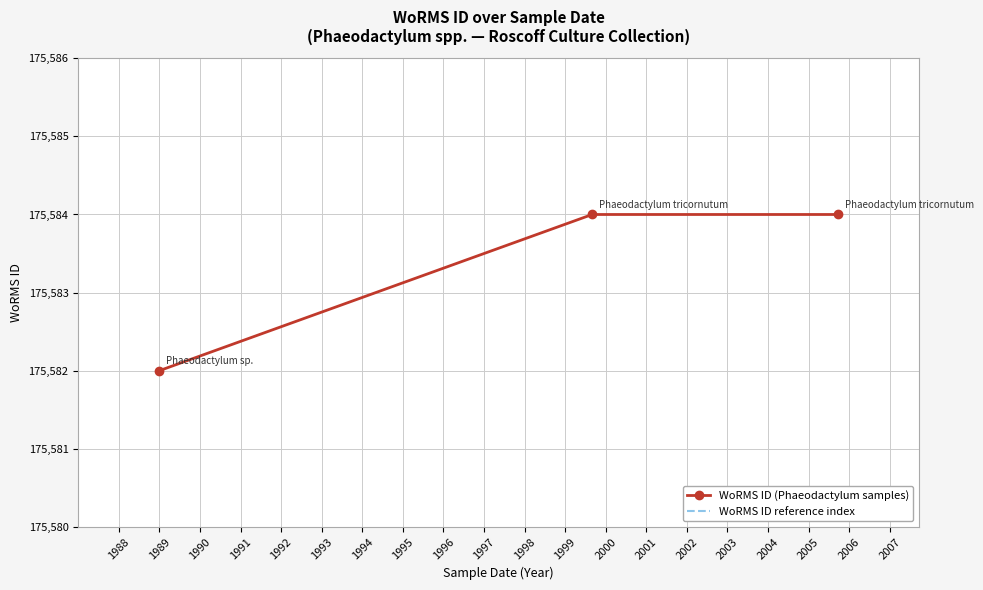

How many values in the WoRMS ID reference index series exceed 175601?

2